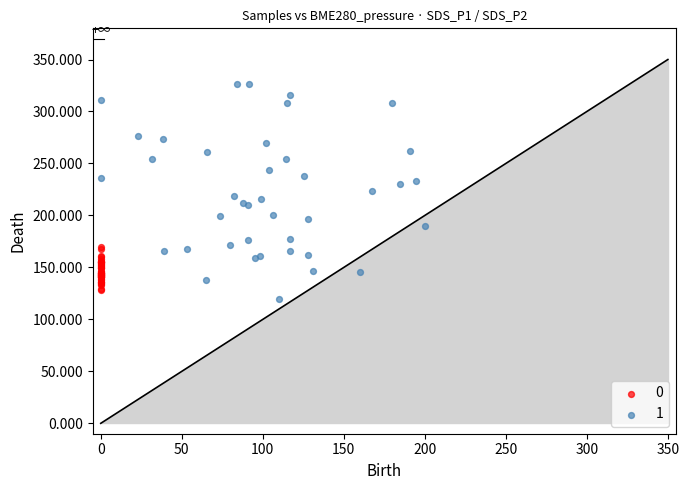

What are all the series names shown in the legend?

0, 1